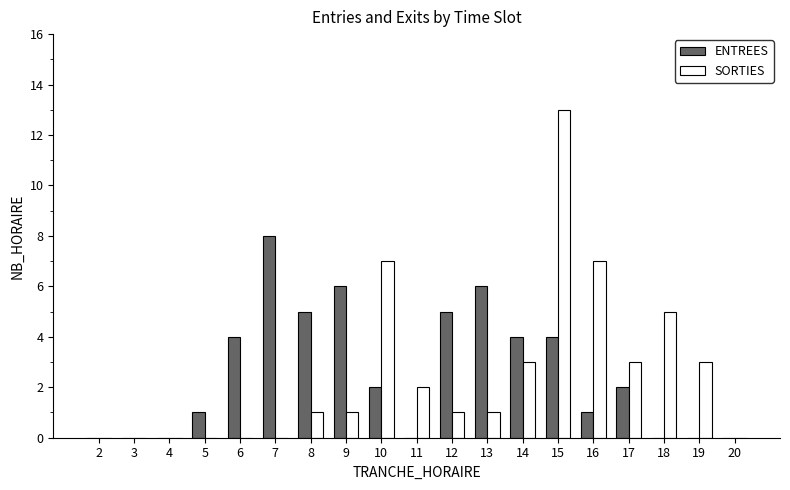

Reading right to left, what are all the values shown in this chart?

ENTREES: 0	0	0	2	1	4	4	6	5	0	2	6	5	8	4	1	0	0	0
SORTIES: 0	3	5	3	7	13	3	1	1	2	7	1	1	0	0	0	0	0	0